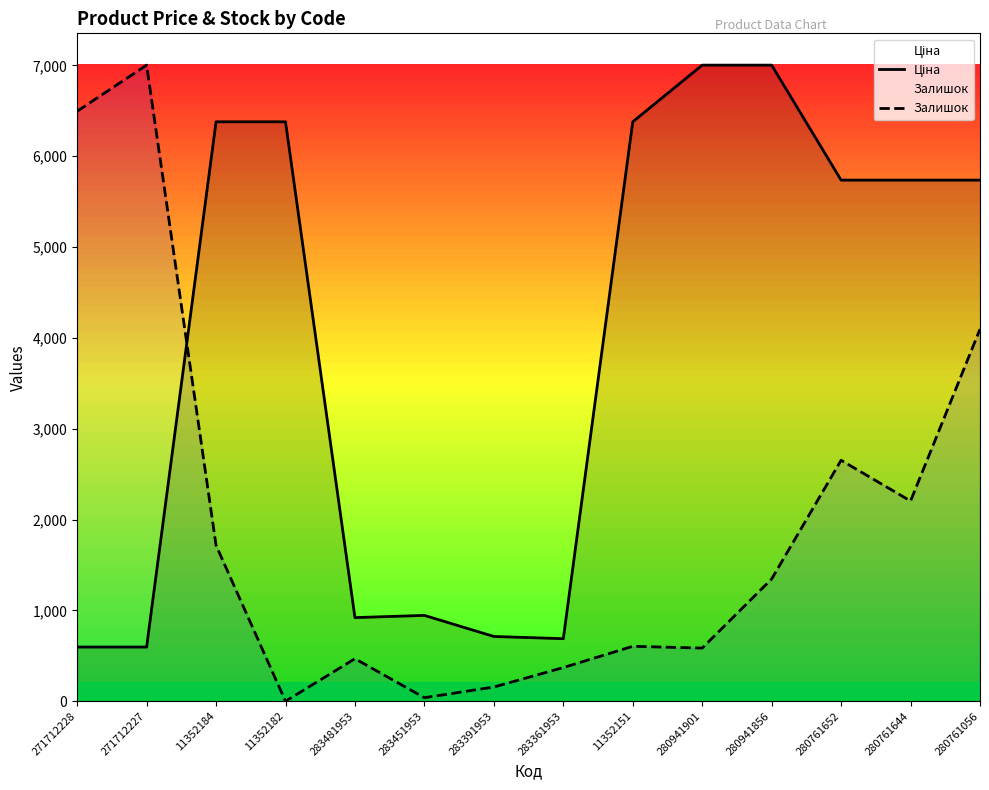

True or false: Ціна has a value of 5736.9 at 280761056.

True